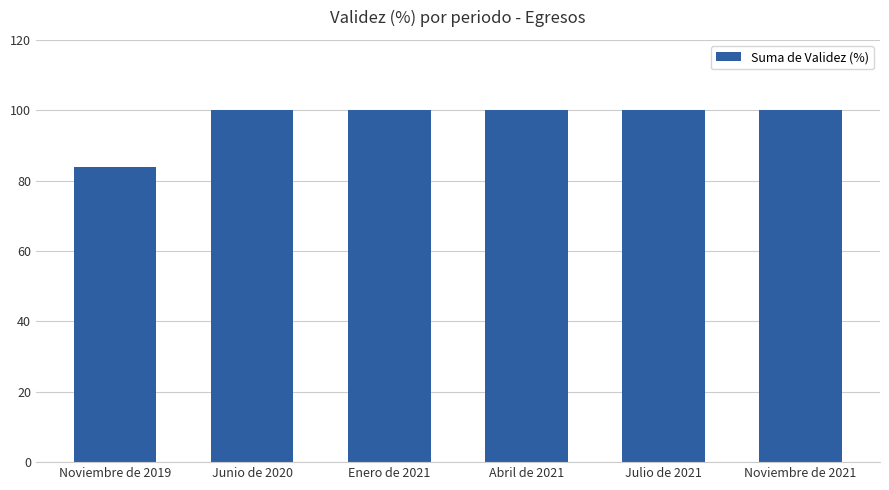

What is the average value?

97